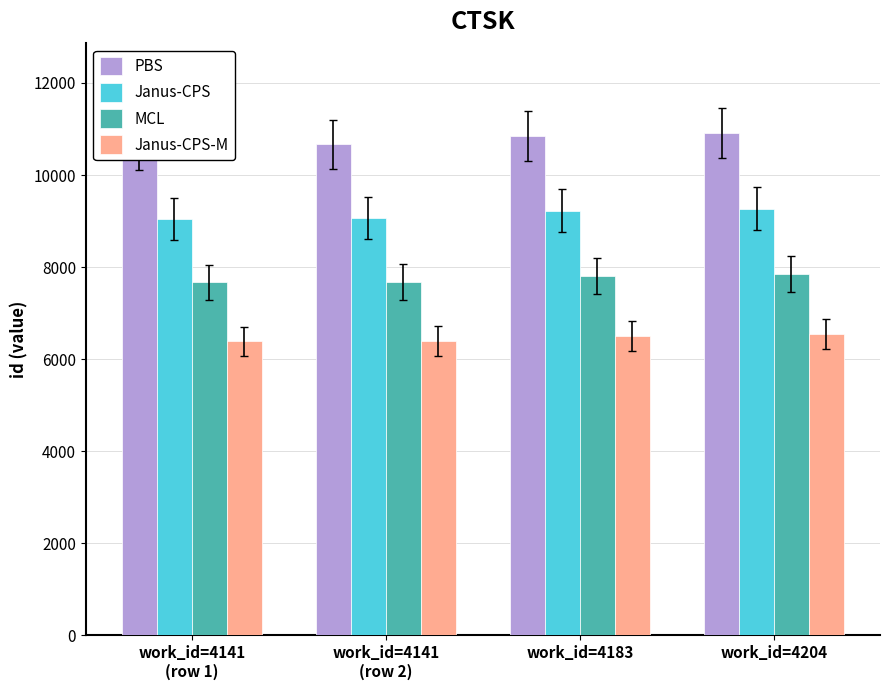

Between work_id=4141
(row 1) and work_id=4204, which is larger?

work_id=4204